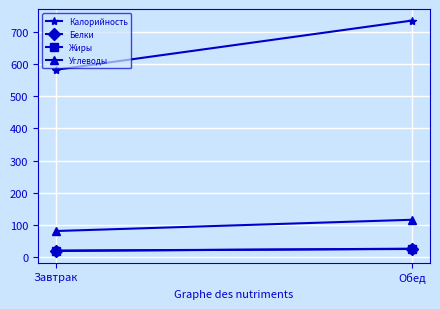

Reading left to right, transcribe all the data shown in this chart.

Калорийность: 583.1	736.7
Белки: 19.2	24.1
Жиры: 17.8	25.1
Углеводы: 80.1	115.2